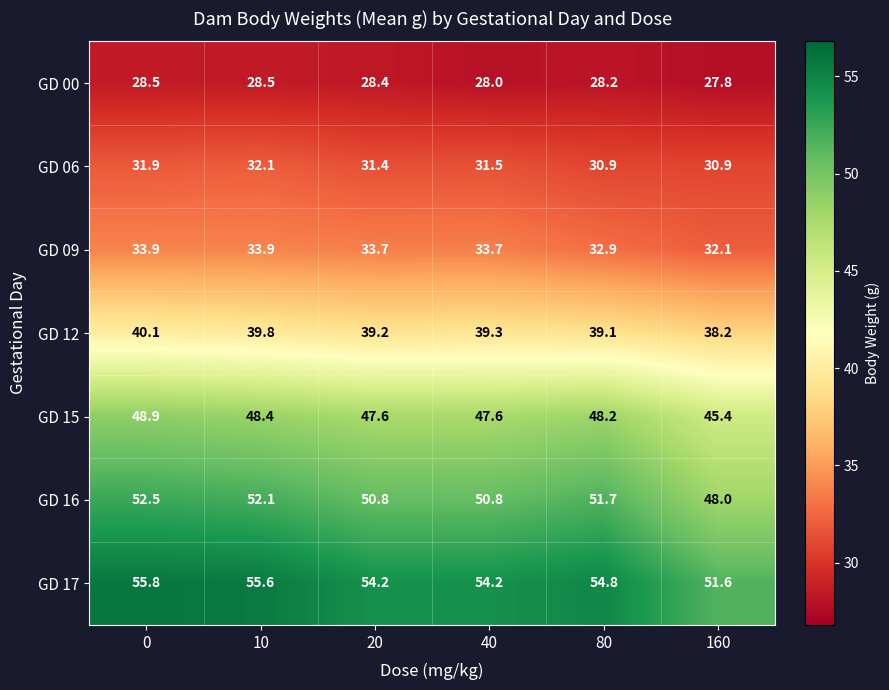

How many values in the GD 15 series exceed 48?

3